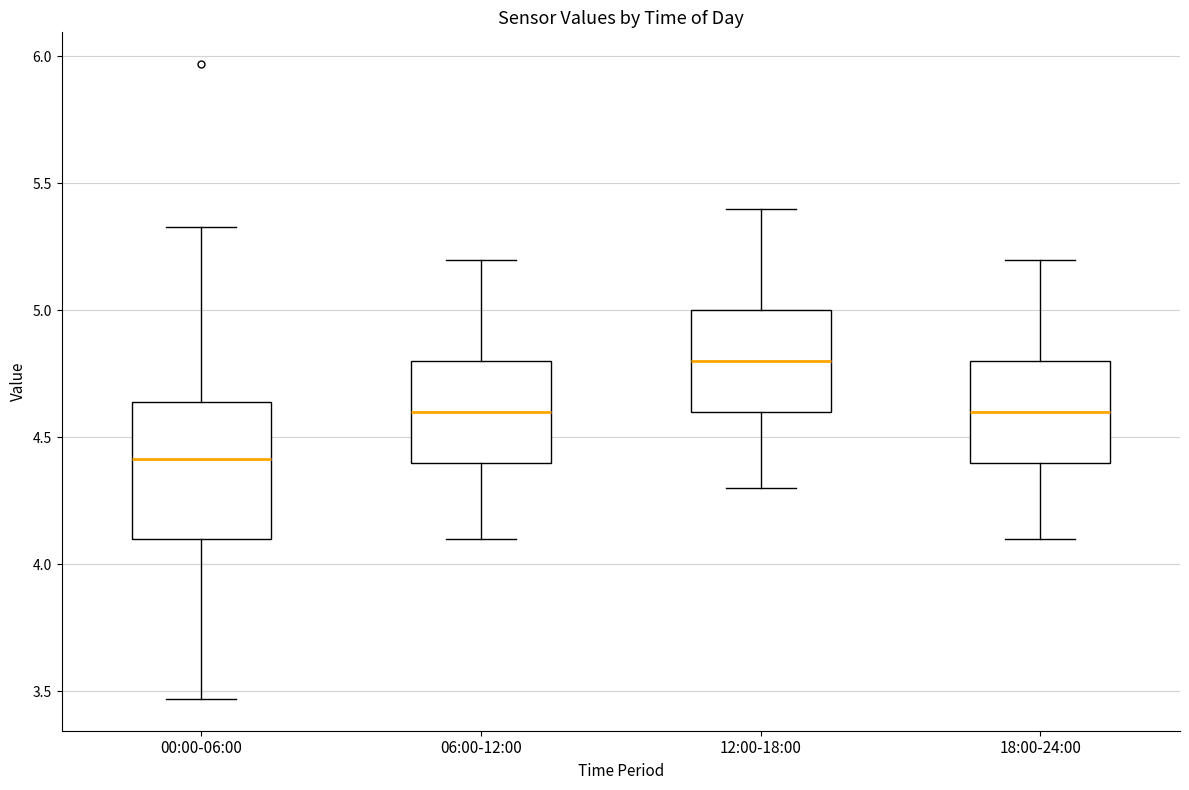

Which box has the lowest median line?

00:00-06:00